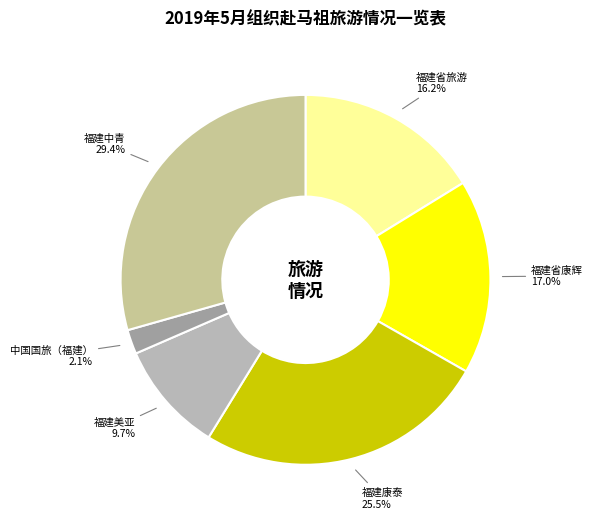

Is there any slice that represents more than half of the pie?

No